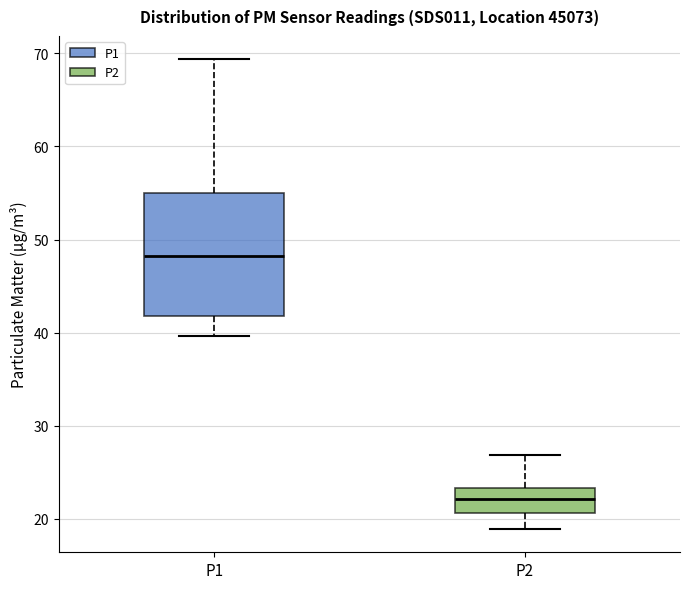

Reading left to right, transcribe this box plot: for each box, give where its median line is, the range the box spans, and where its two whiskers end, as read against the y-axis. The values are not printed on the chart, so give them approximately, as read against the axis.

P1: median 48, box 42 to 55, whiskers 40 to 69
P2: median 22, box 21 to 23, whiskers 19 to 27